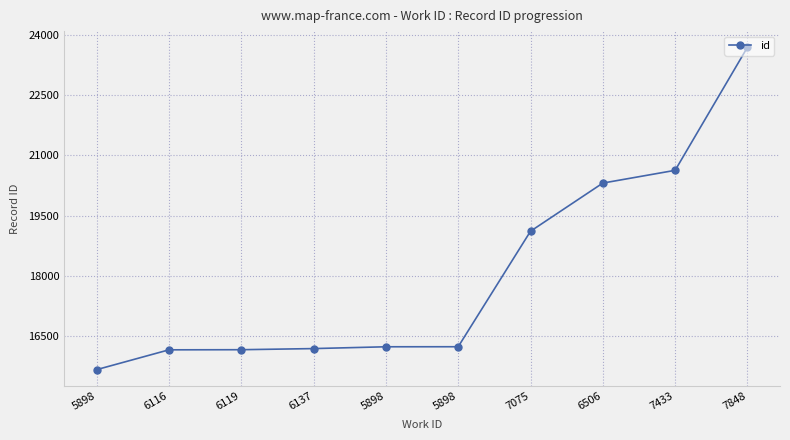

Count the number of categories in the chart.

10